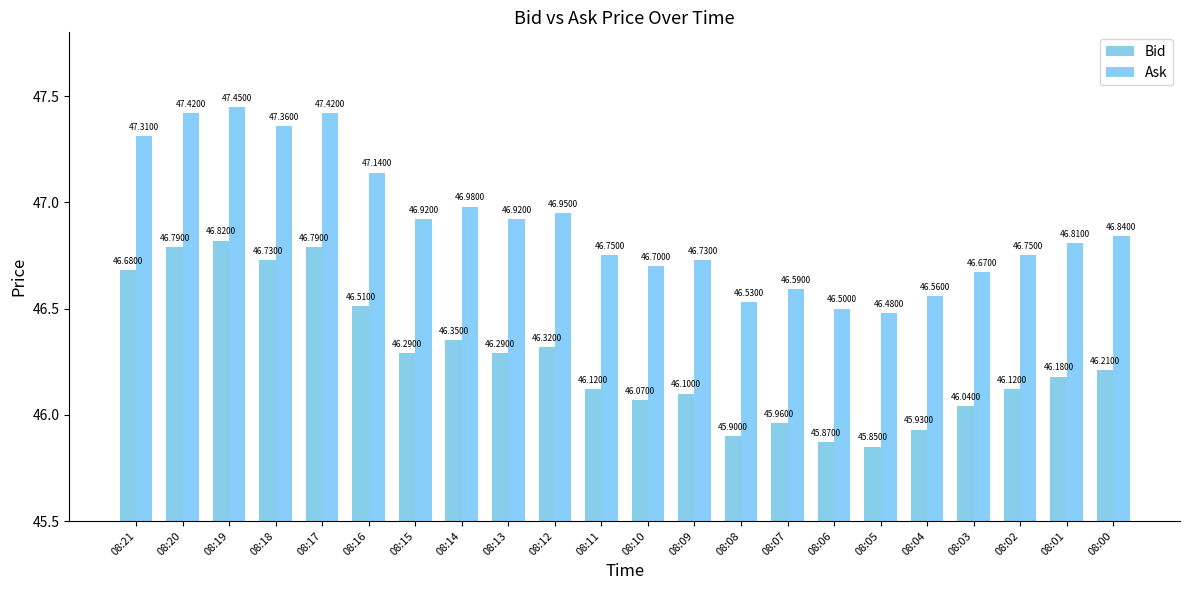

Count the number of categories in the chart.

22